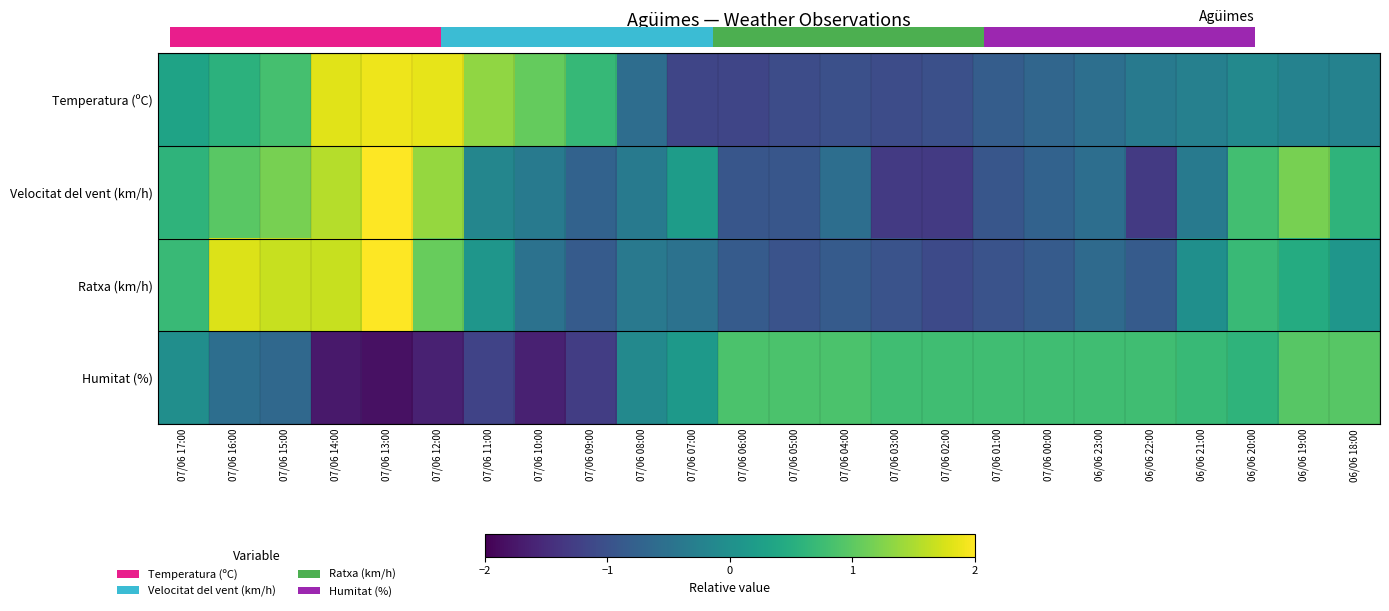

Which series has the widest spread of values?

Velocitat del vent (km/h)